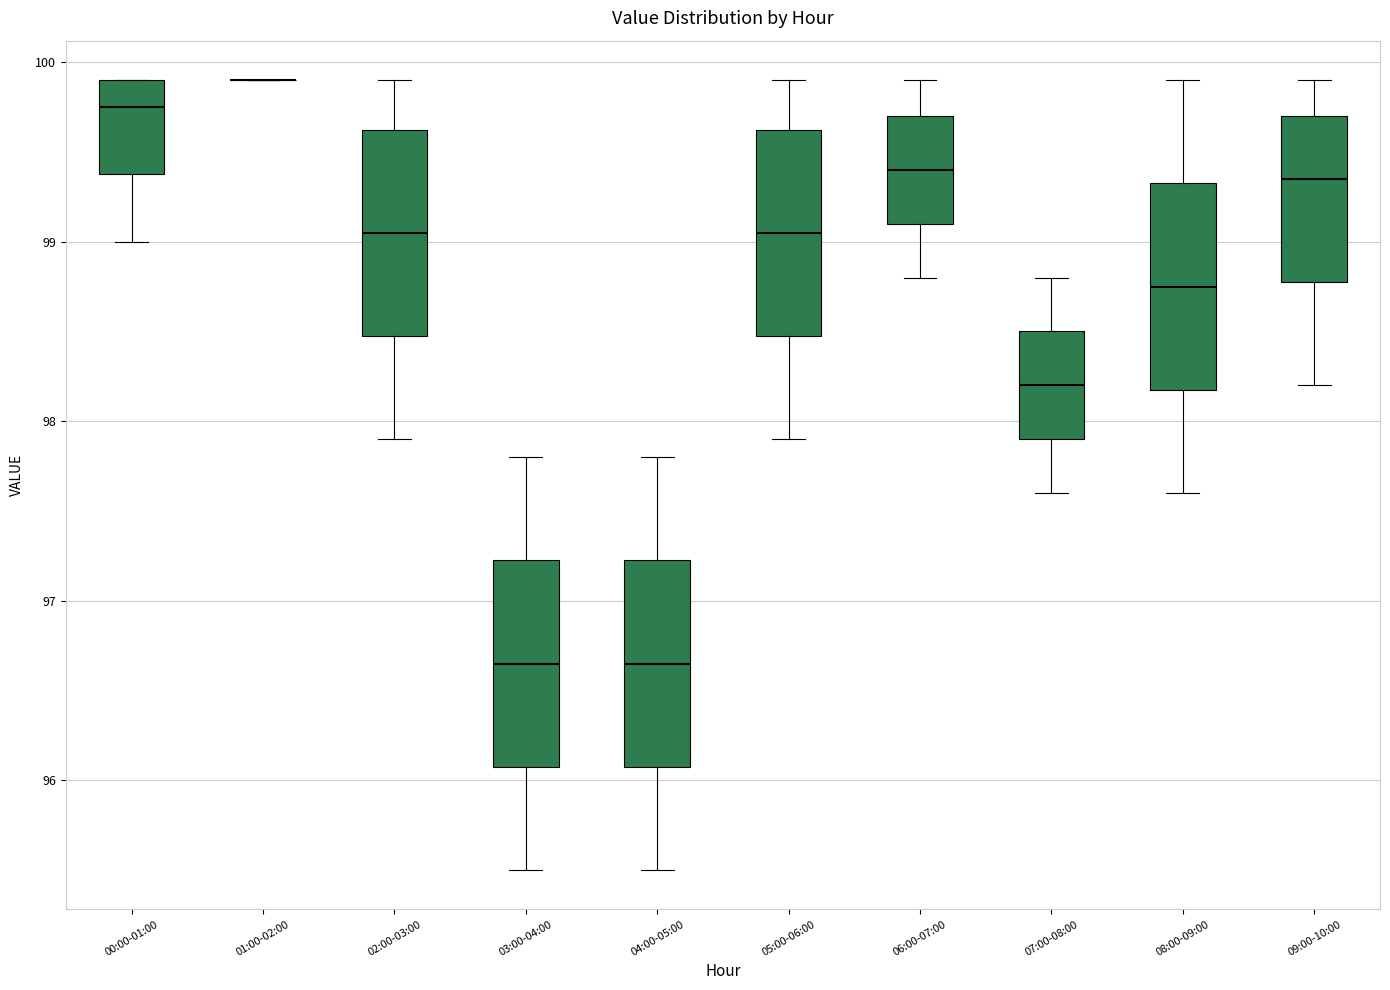

Where does the lower whisker of the box for 04:00-05:00 end on the y-axis? The values are not printed on the chart, so give them approximately, as read against the axis.

95.5